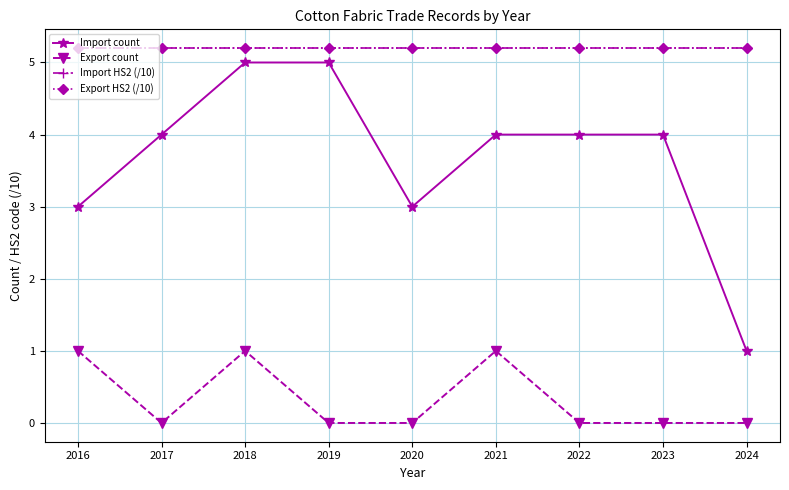

Reading right to left, list all the values displayed in this chart.

Import count: 2024=1.0	2023=4.0	2022=4.0	2021=4.0	2020=3.0	2019=5.0	2018=5.0	2017=4.0	2016=3.0
Export count: 2024=0.0	2023=0.0	2022=0.0	2021=1.0	2020=0.0	2019=0.0	2018=1.0	2017=0.0	2016=1.0
Import HS2 (/10): 2024=5.2	2023=5.2	2022=5.2	2021=5.2	2020=5.2	2019=5.2	2018=5.2	2017=5.2	2016=5.2
Export HS2 (/10): 2024=5.2	2023=5.2	2022=5.2	2021=5.2	2020=5.2	2019=5.2	2018=5.2	2017=5.2	2016=5.2